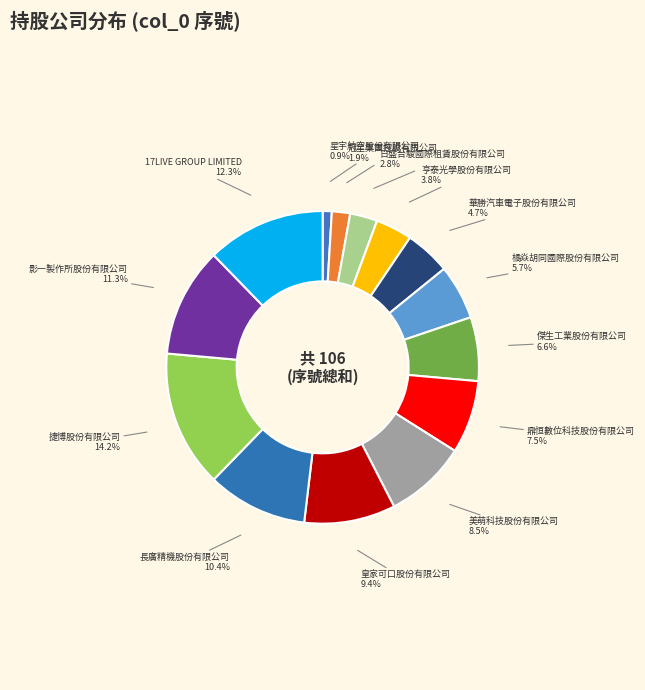

How many slices are in this pie chart?

14